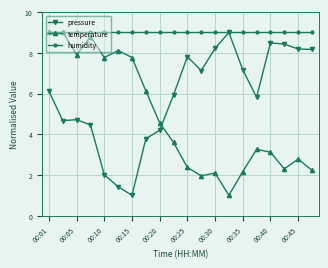

At how many categories does at least one series exceed 6?

20